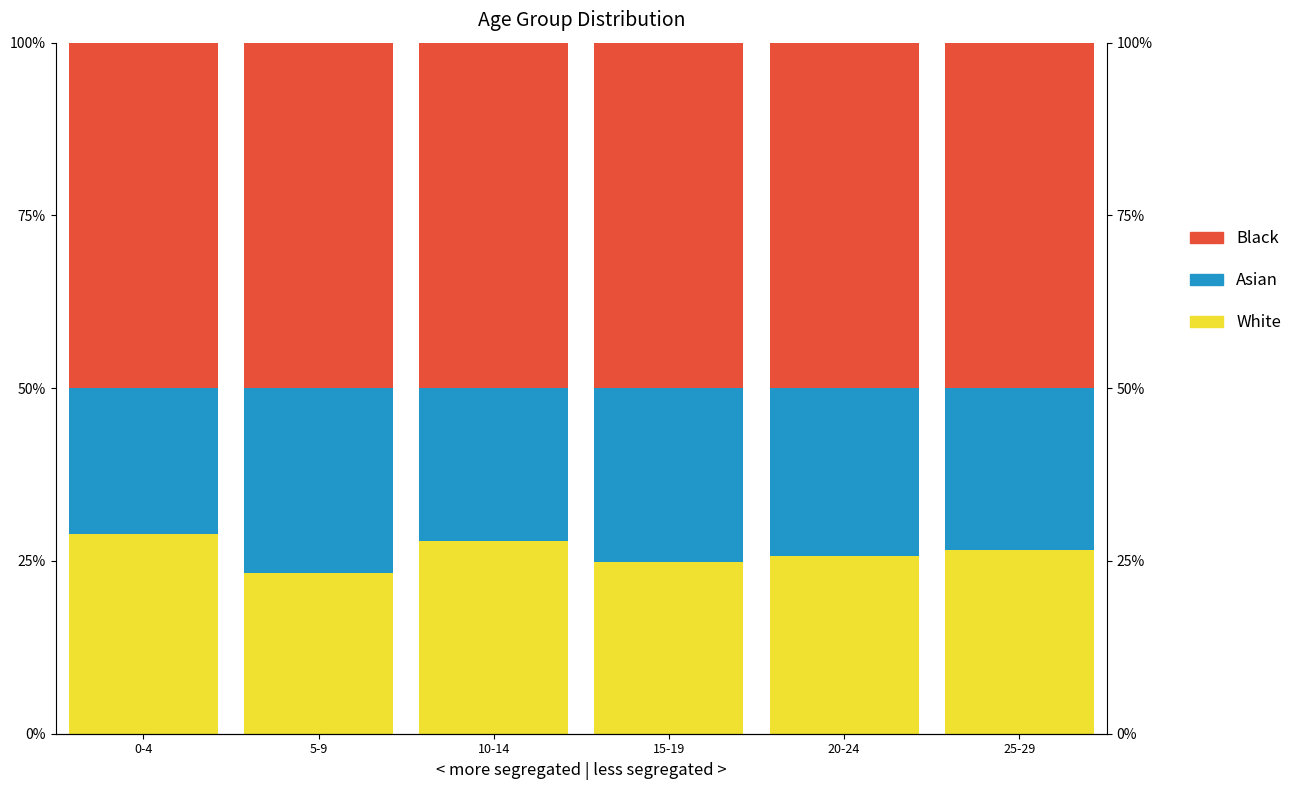

At how many categories does at least one series exceed 22?

6